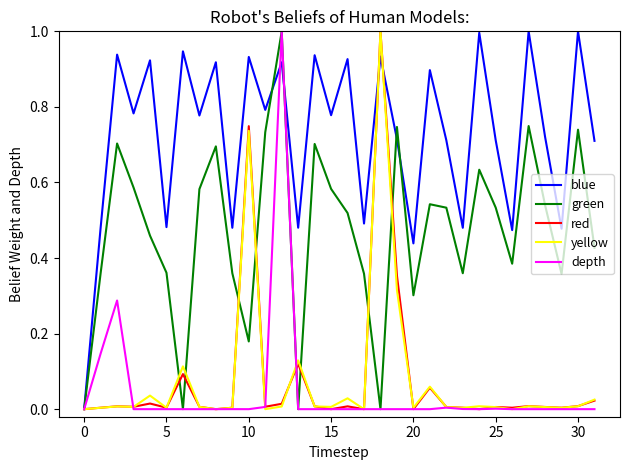

Which series has the largest total across all categories?

blue